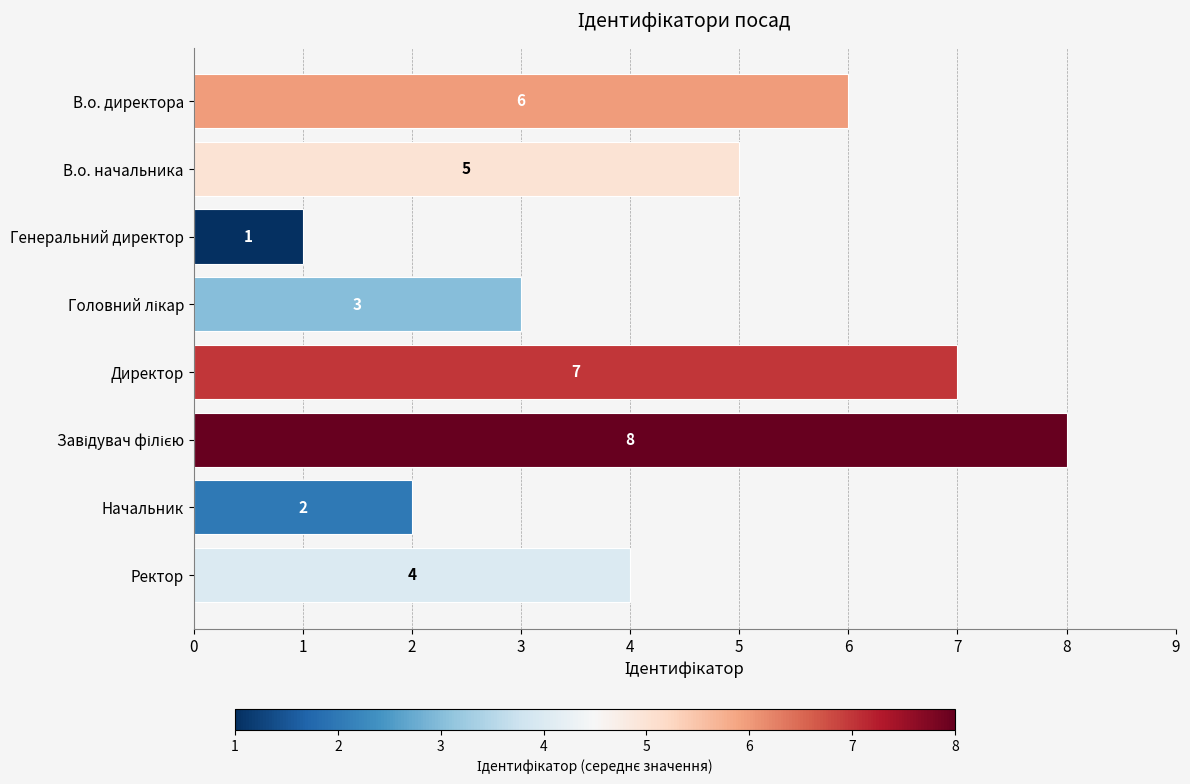

Reading bottom to top, transcribe all the data shown in this chart.

4	2	8	7	3	1	5	6